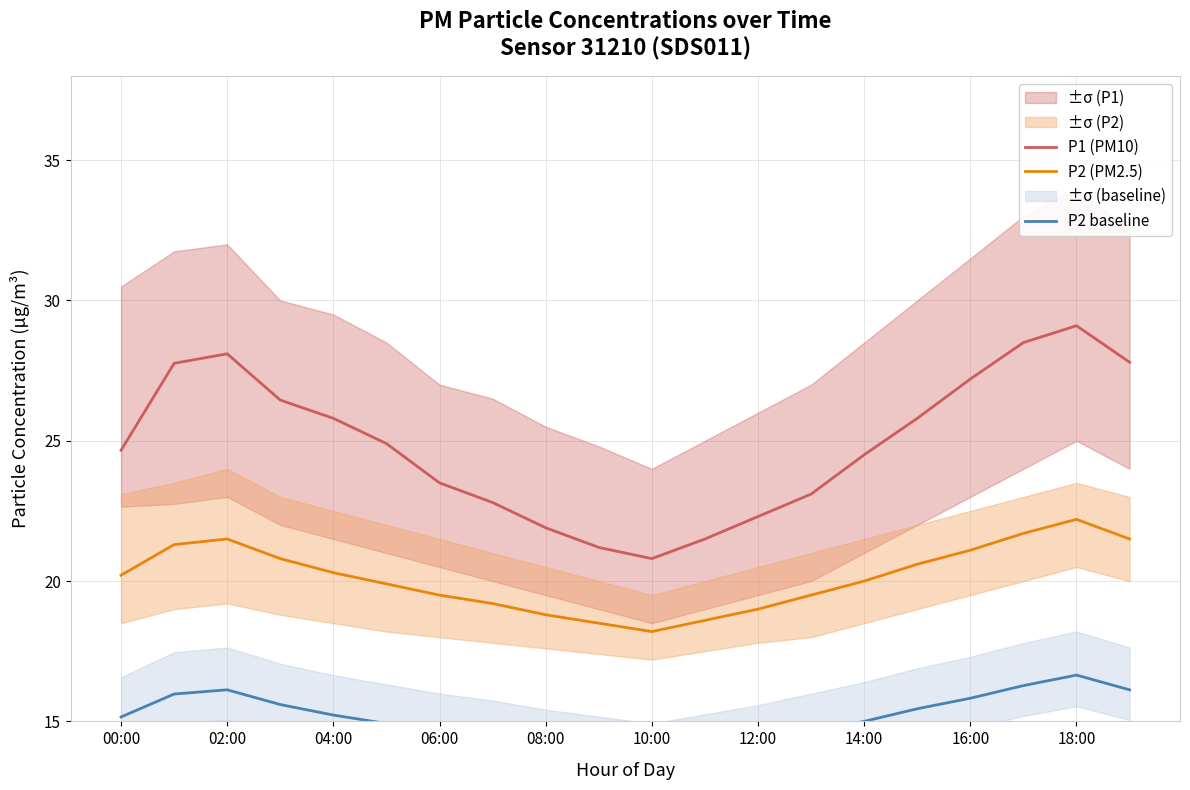

What is the lowest value of the P1 (PM10) series?

20.8